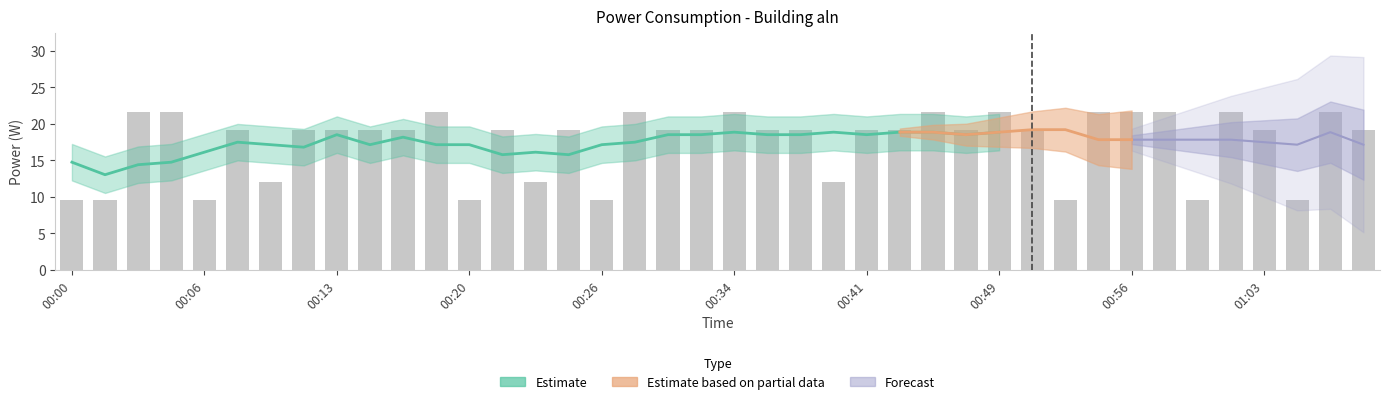

Does the chart contain any negative values?

No